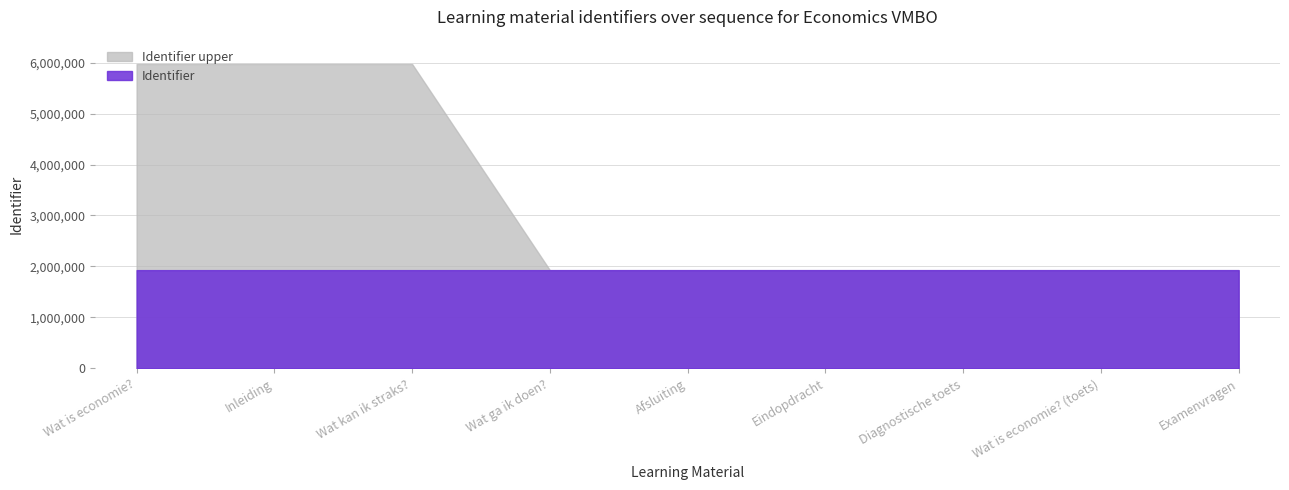

List the labels in order of Identifier_upper value, largest first.

Wat kan ik straks?, Inleiding, Wat is economie?, Wat ga ik doen?, Afsluiting, Eindopdracht, Diagnostische toets, Wat is economie? (toets), Examenvragen